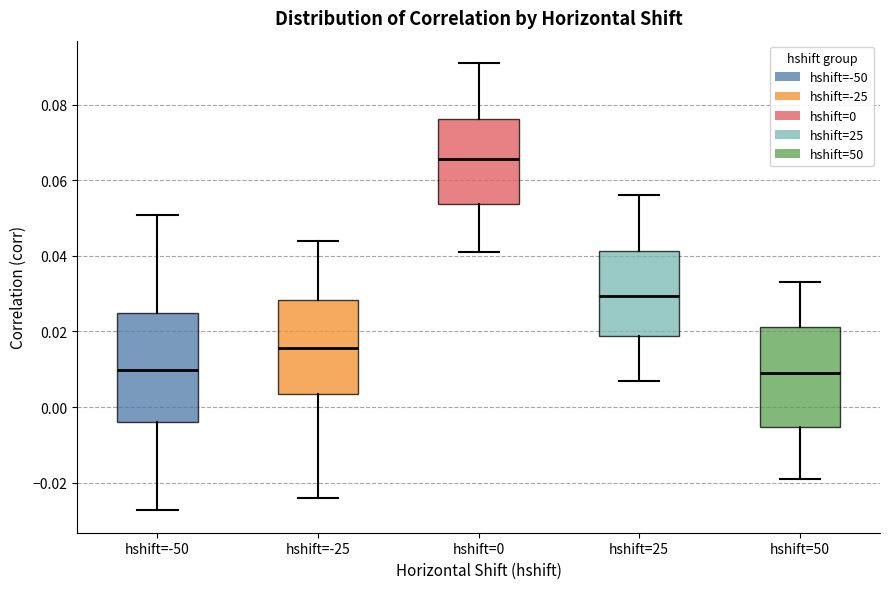

Reading left to right, transcribe this box plot: for each box, give where its median line is, the range the box spans, and where its two whiskers end, as read against the y-axis. The values are not printed on the chart, so give them approximately, as read against the axis.

hshift=-50: median 0.010, box -0.004 to 0.024, whiskers -0.028 to 0.050
hshift=-25: median 0.016, box 0.004 to 0.028, whiskers -0.024 to 0.044
hshift=0: median 0.066, box 0.054 to 0.076, whiskers 0.042 to 0.092
hshift=25: median 0.030, box 0.018 to 0.042, whiskers 0.008 to 0.056
hshift=50: median 0.010, box -0.006 to 0.022, whiskers -0.018 to 0.034